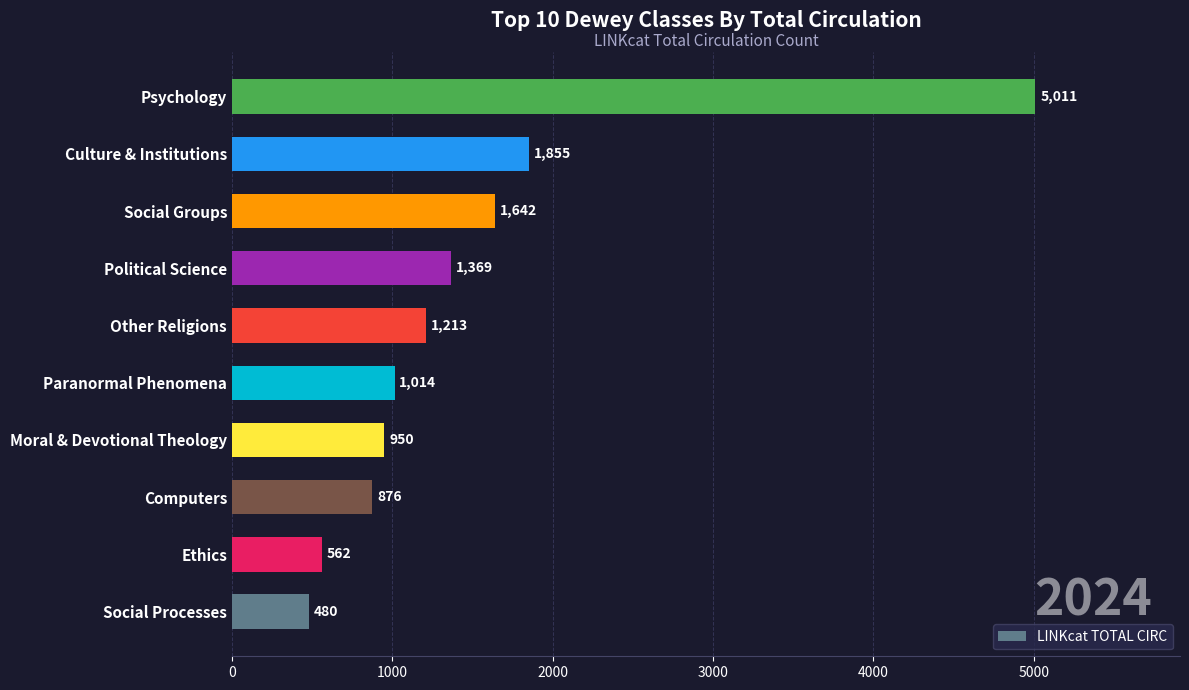

What is the sum of all values?

14972